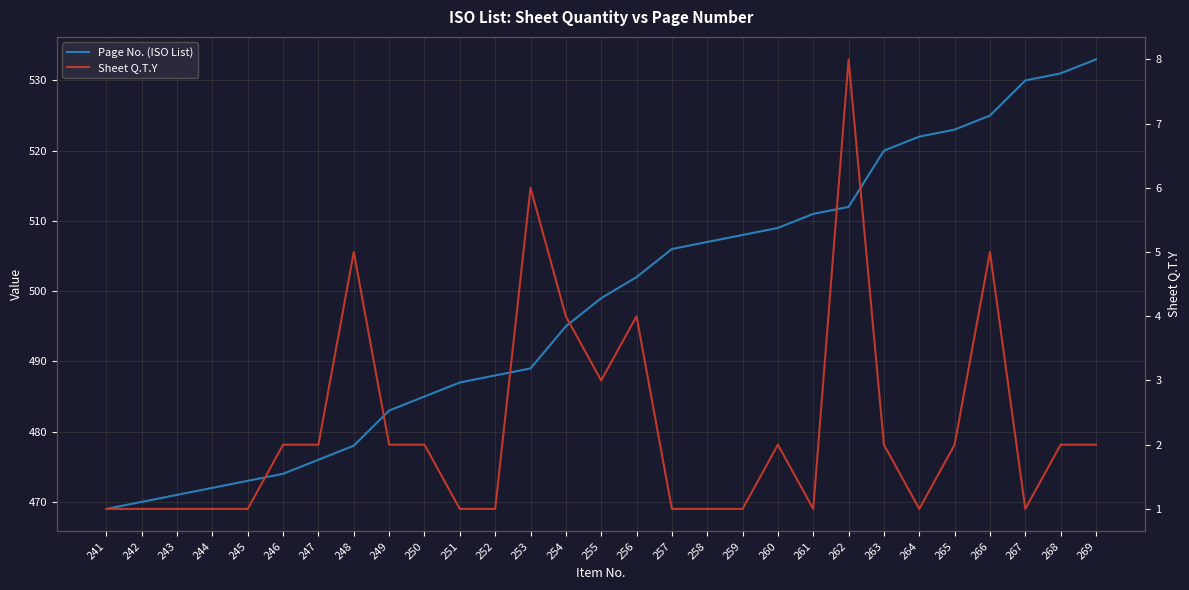

True or false: Sheet Q.T.Y and Page No. (ISO List) intersect in this chart.

False